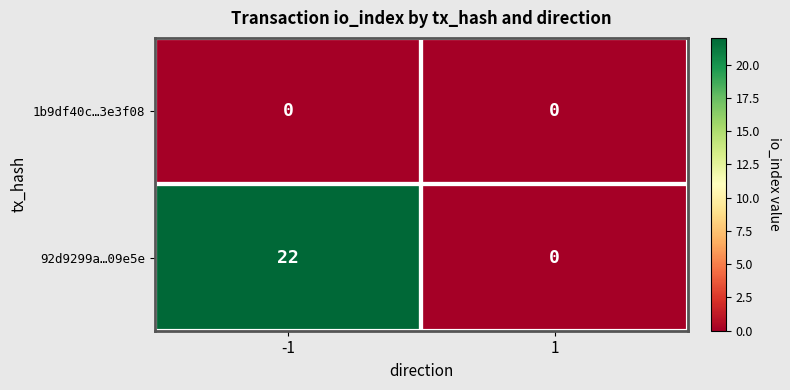

What is the sum of the 92d9299a…09e5e values at -1 and 1?

22